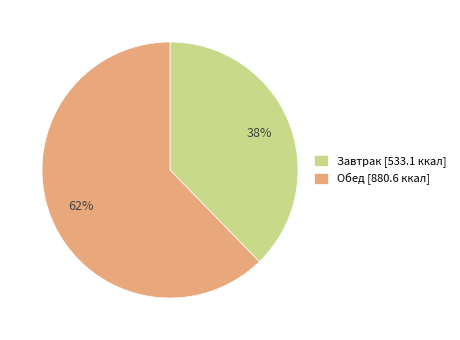

How many segments does this pie chart have?

2